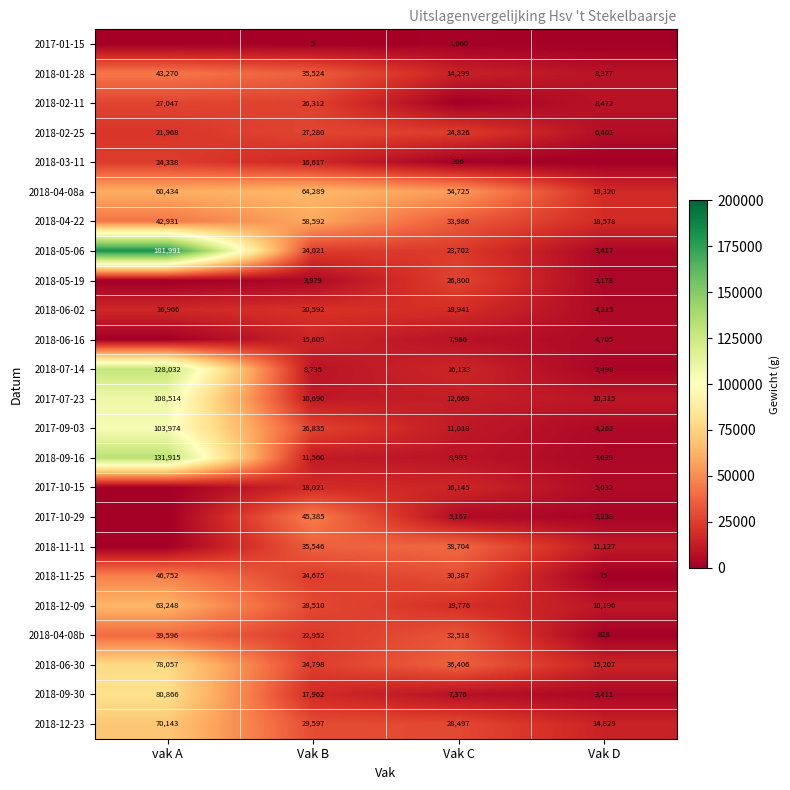

What is the average value of the 2018-01-28 series?

25368